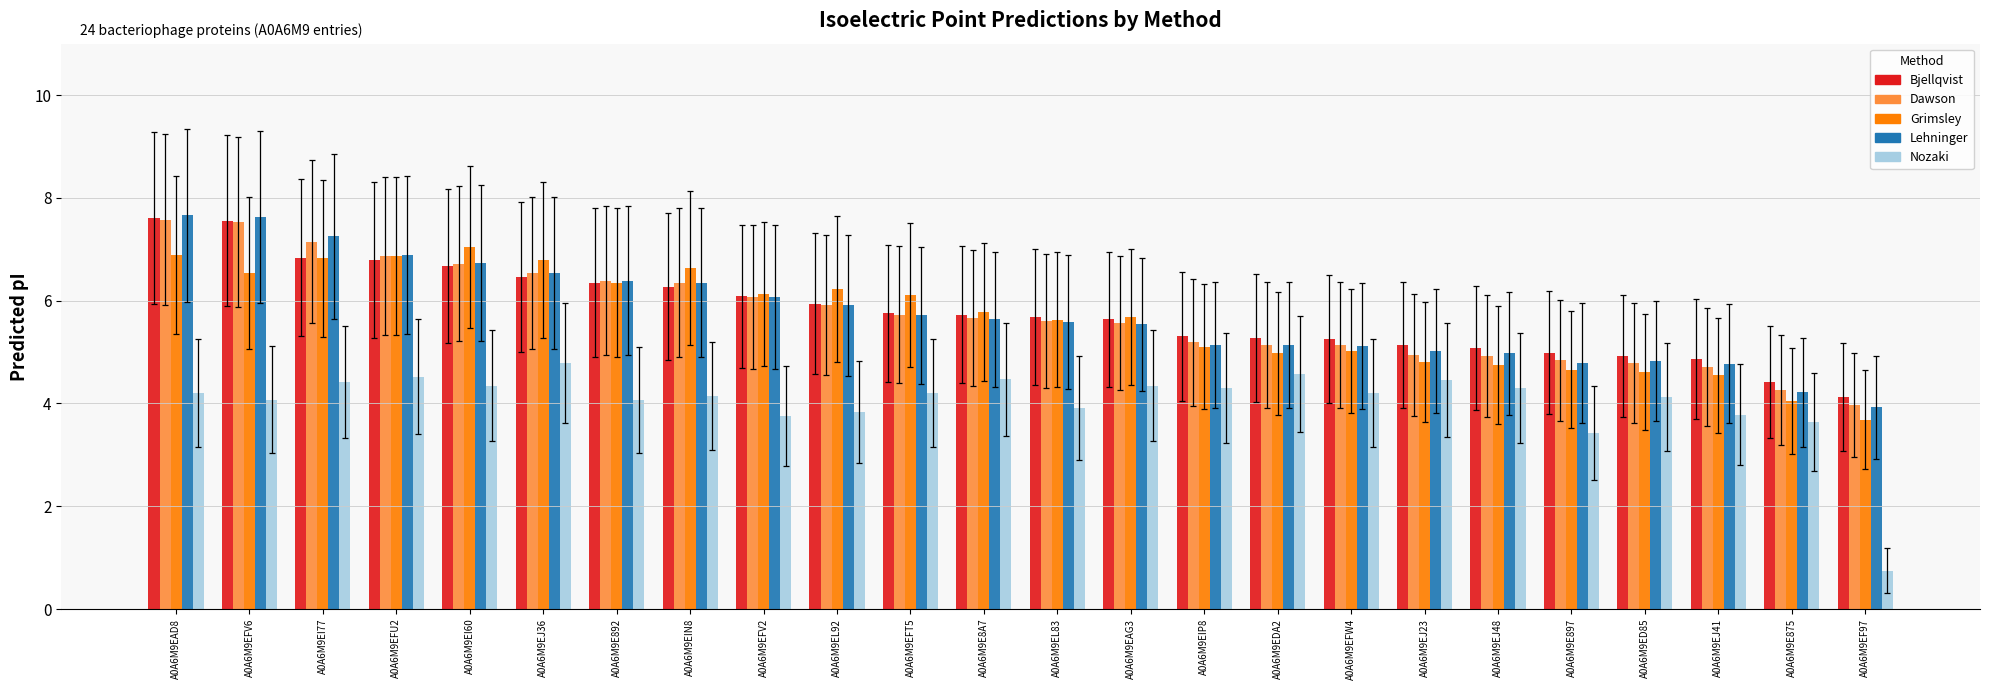

What is the sum of the Dawson values at A0A6M9E8A7 and A0A6M9EFT5?

11.4